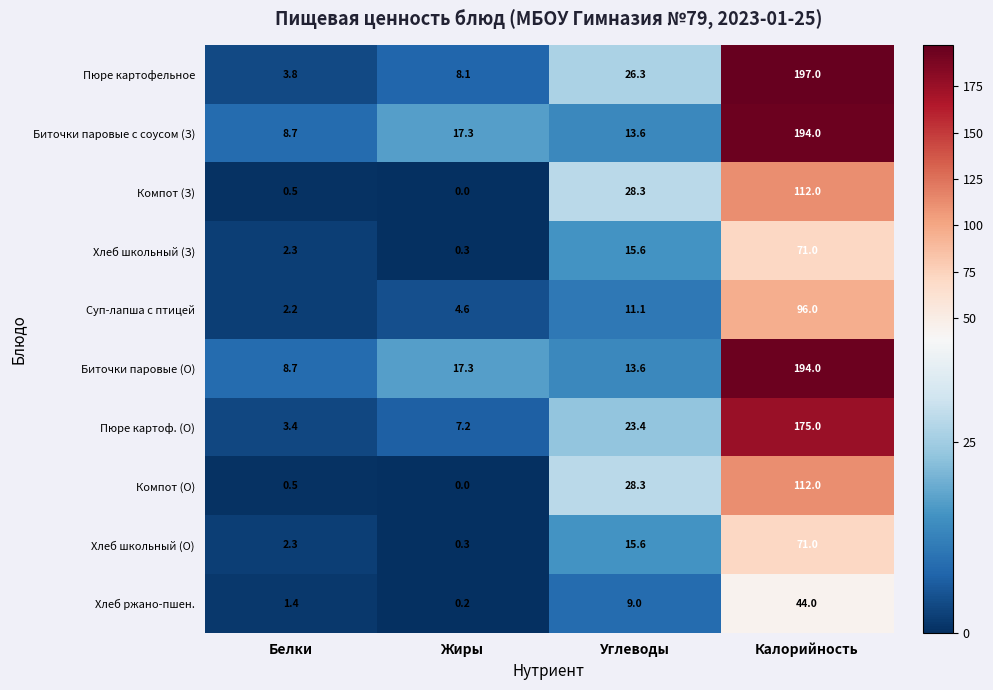

What is the difference between the Суп-лапша с птицей values at Калорийность and Углеводы?

84.9